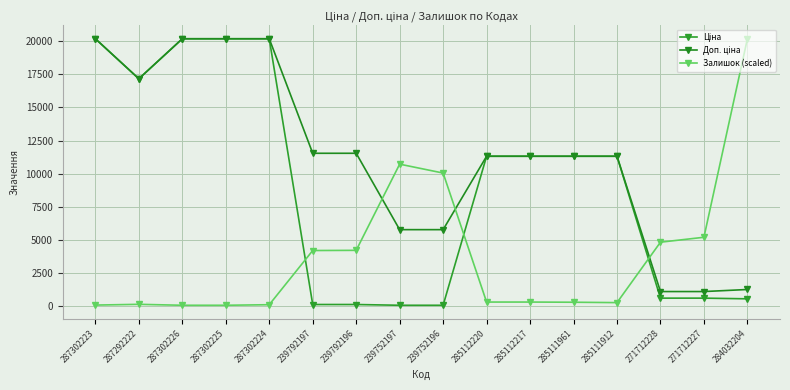

Which series has the largest range (max minus min)?

Ціна